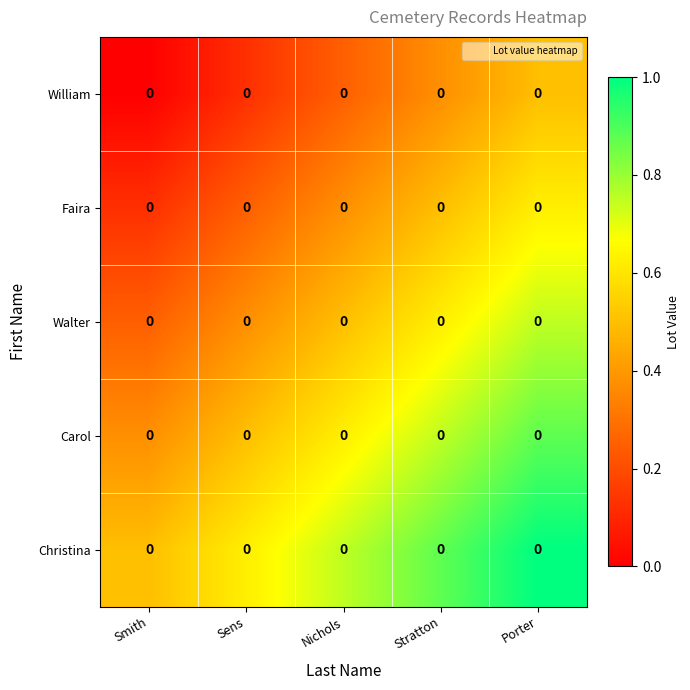

Count the number of categories in the chart.

5